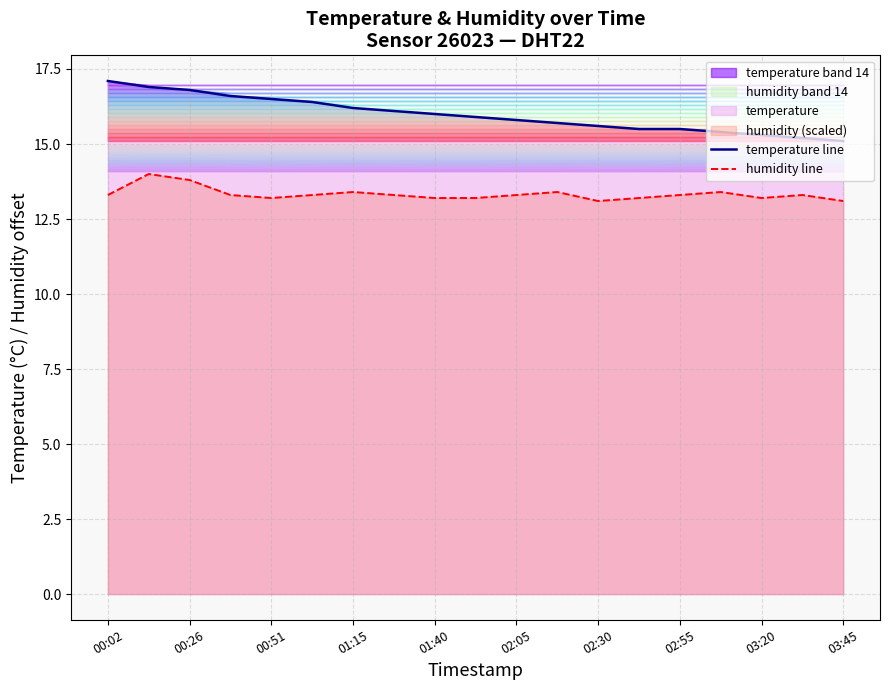

Is it true that humidity line equals 6.1 at 02:55?

False